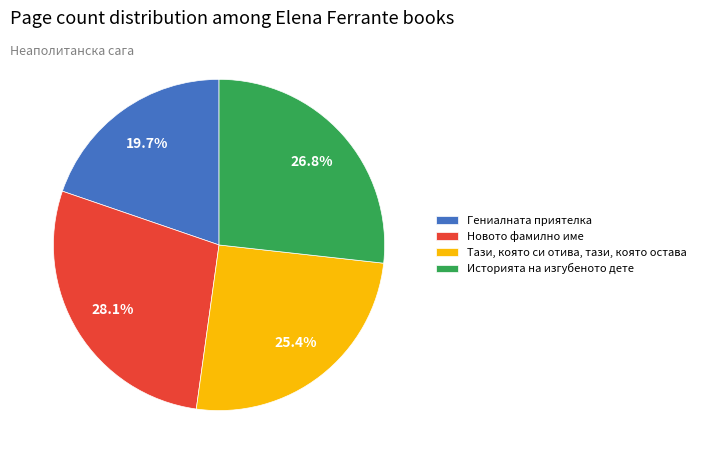

Combined, do Историята на изгубеното дете and Новото фамилно име account for over 50%?

Yes